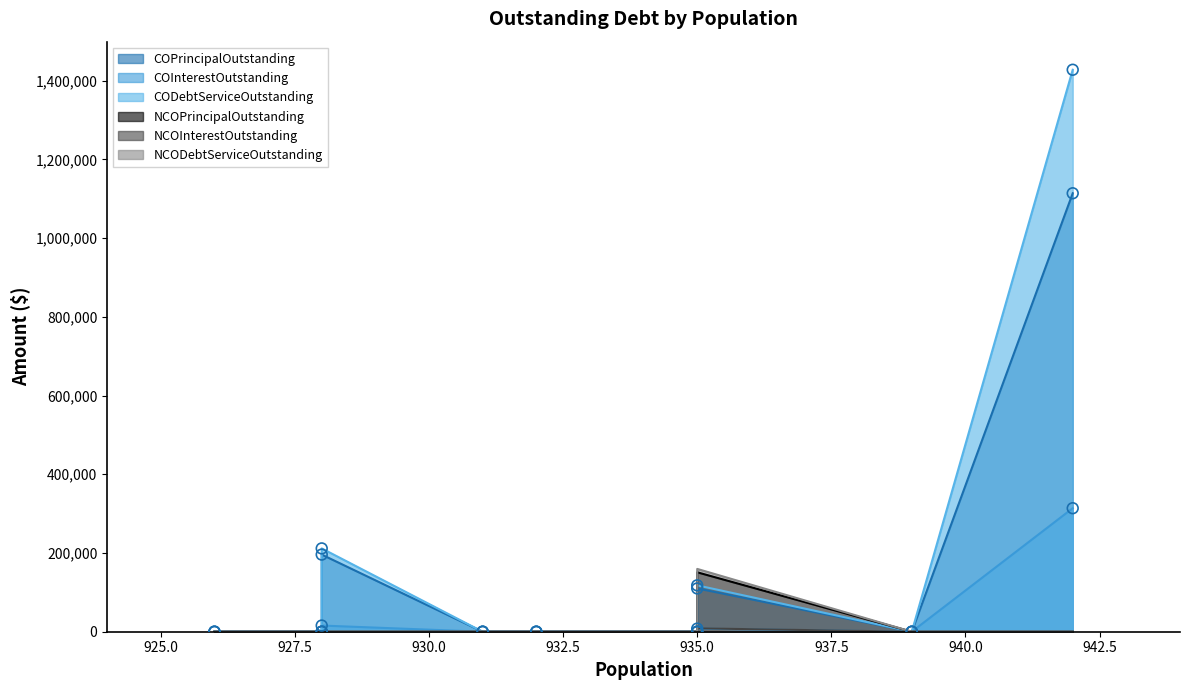

Which series reaches the maximum Y coordinate?

CODebtServiceOutstanding